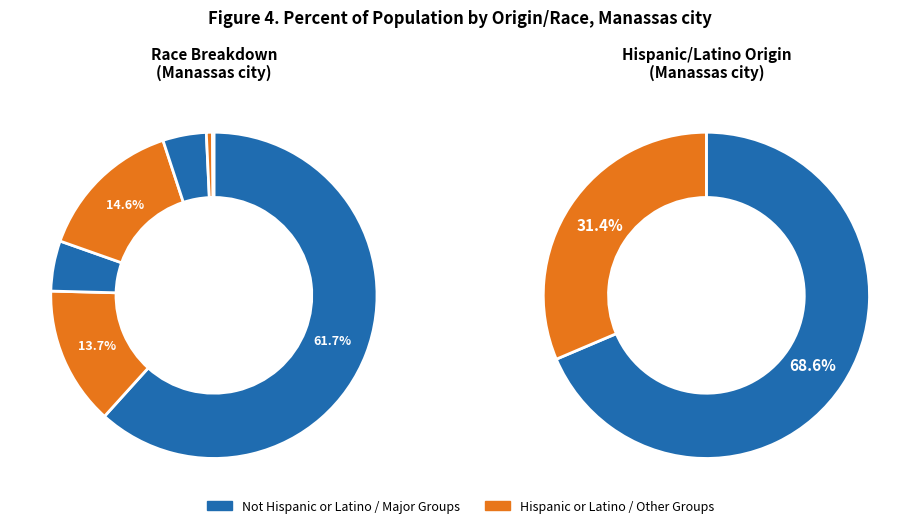

To the nearest percent, what is the average slice percentage?

14%